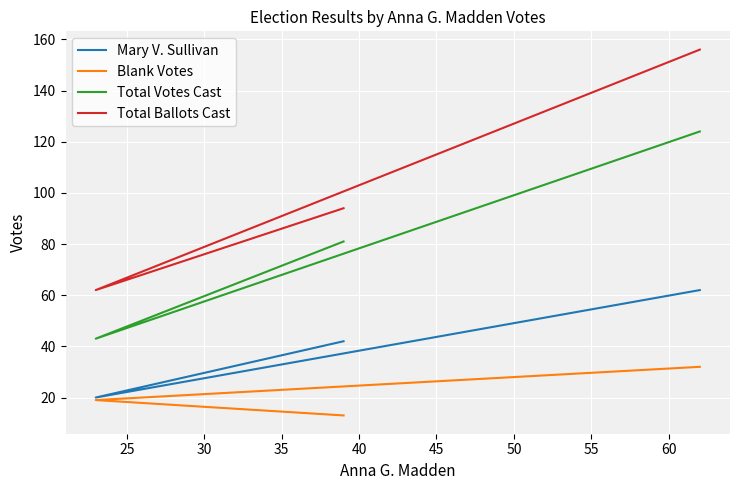

Is it true that Total Votes Cast equals 33 at 20?

False